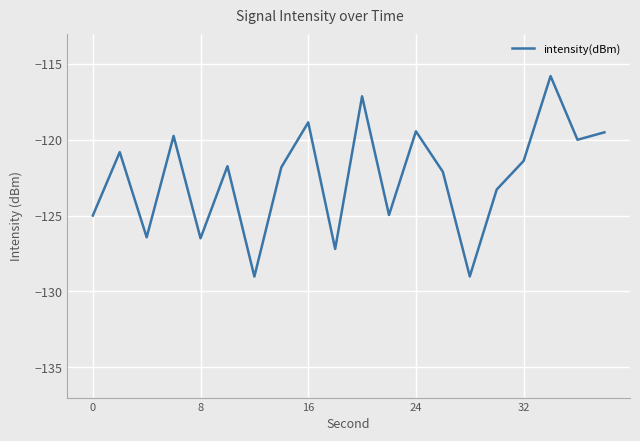

What is the difference between the maximum and minimum values?

13.2